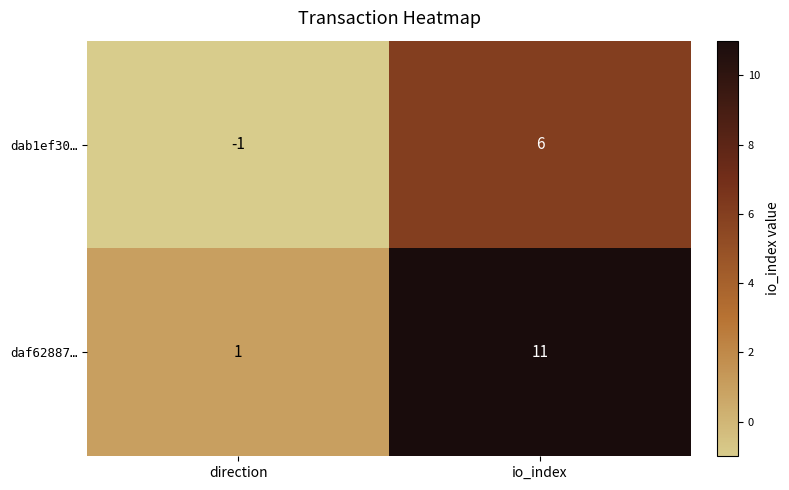

At which category is the sum across all series the highest?

io_index